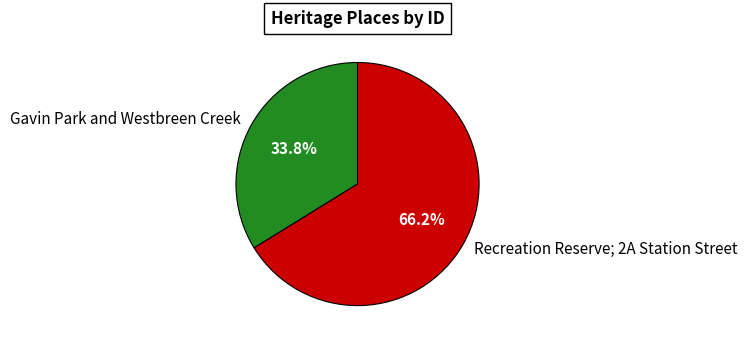

Between Recreation Reserve; 2A Station Street and Gavin Park and Westbreen Creek, which is larger?

Recreation Reserve; 2A Station Street